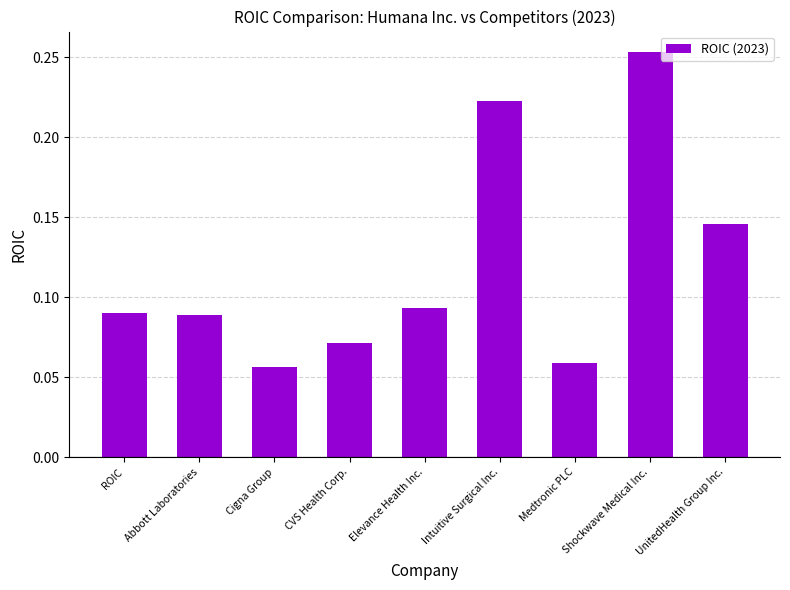

Which category has the highest value across all series?

Shockwave Medical Inc.